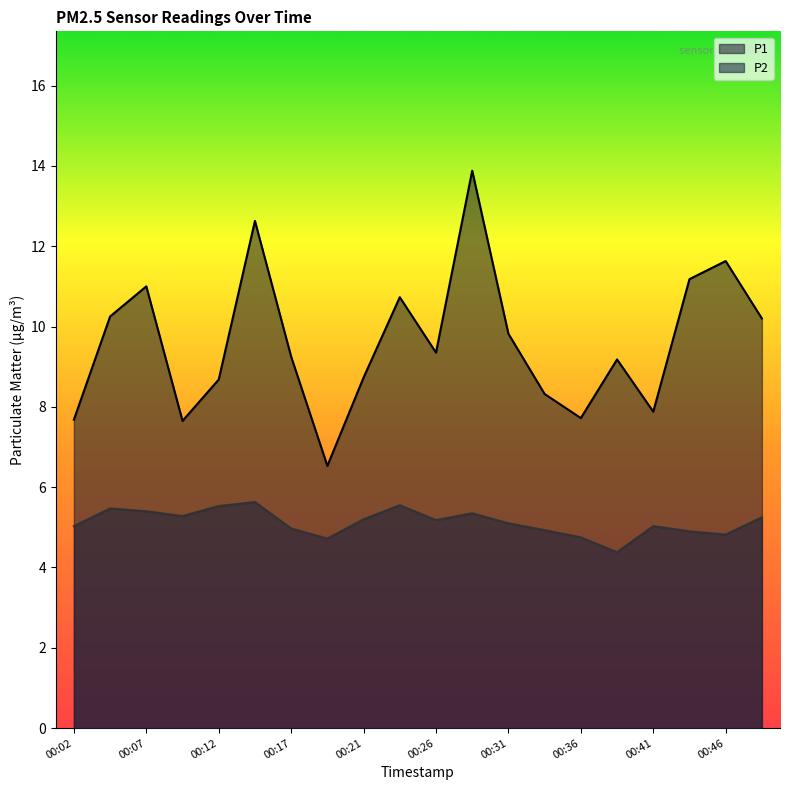

Between 00:36 and 00:29, which is larger?

00:29